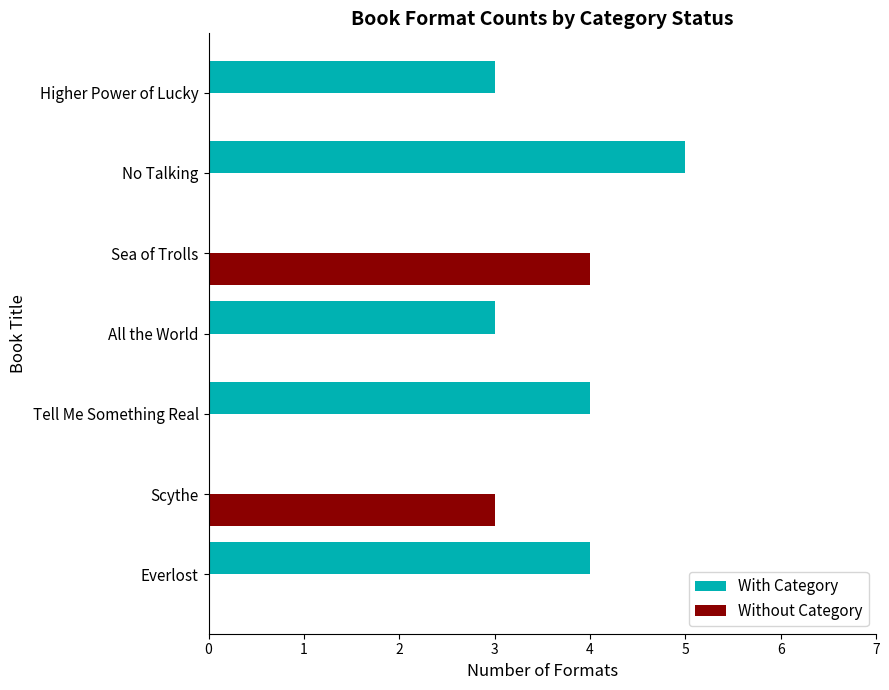

What is the average value of the Without Category series?

1